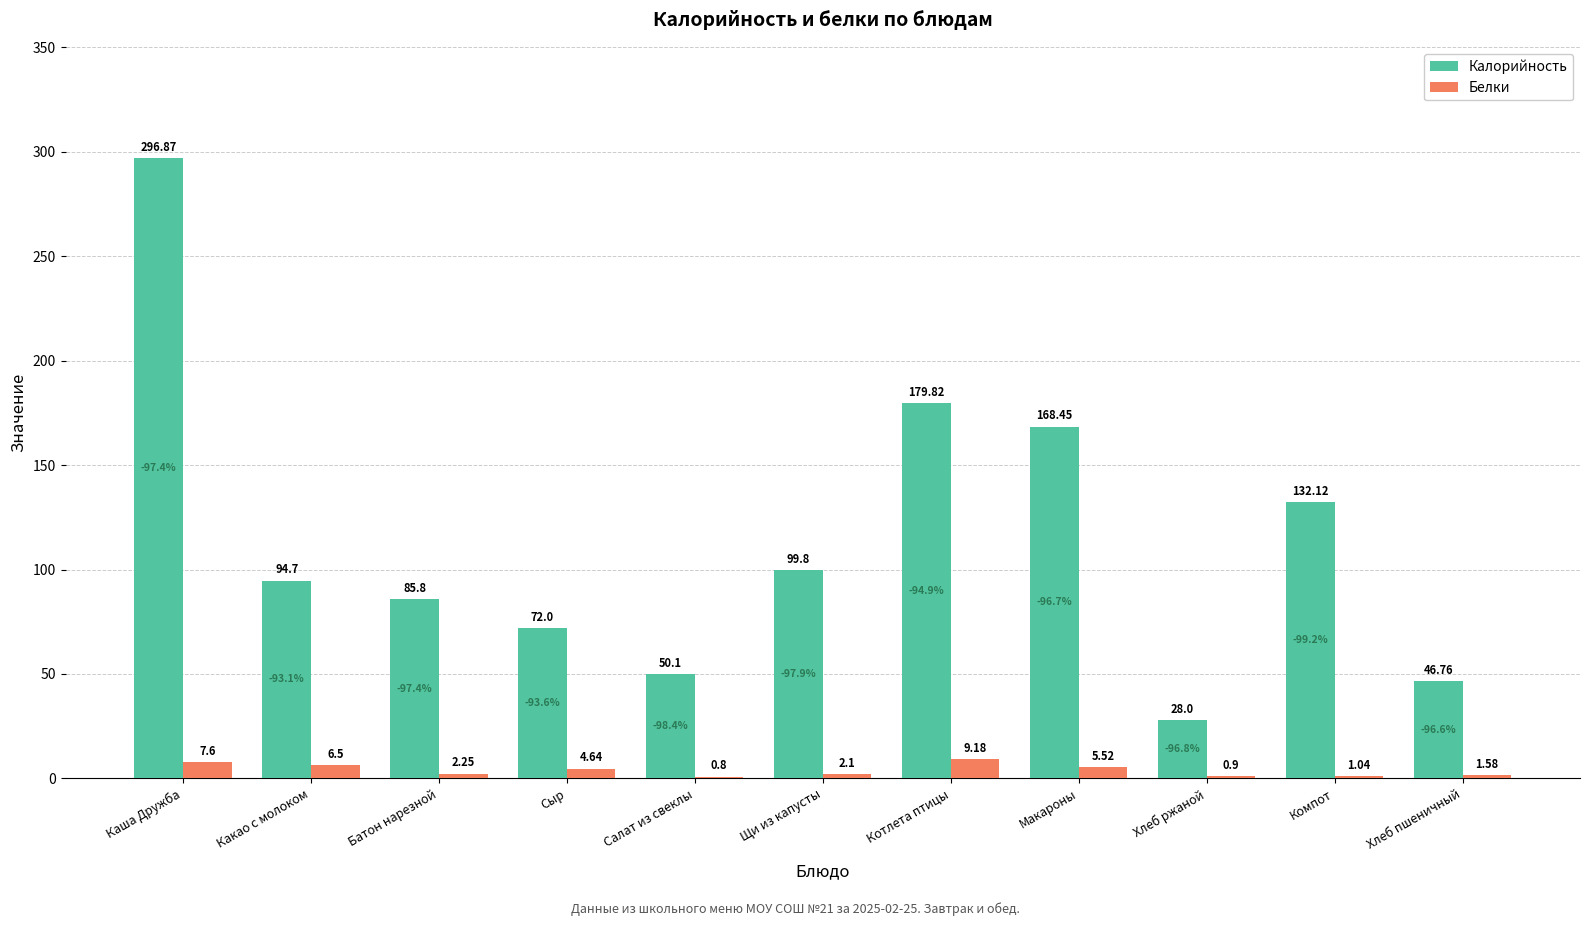

Between Макароны and Хлеб ржаной, which series saw the biggest shift?

Калорийность